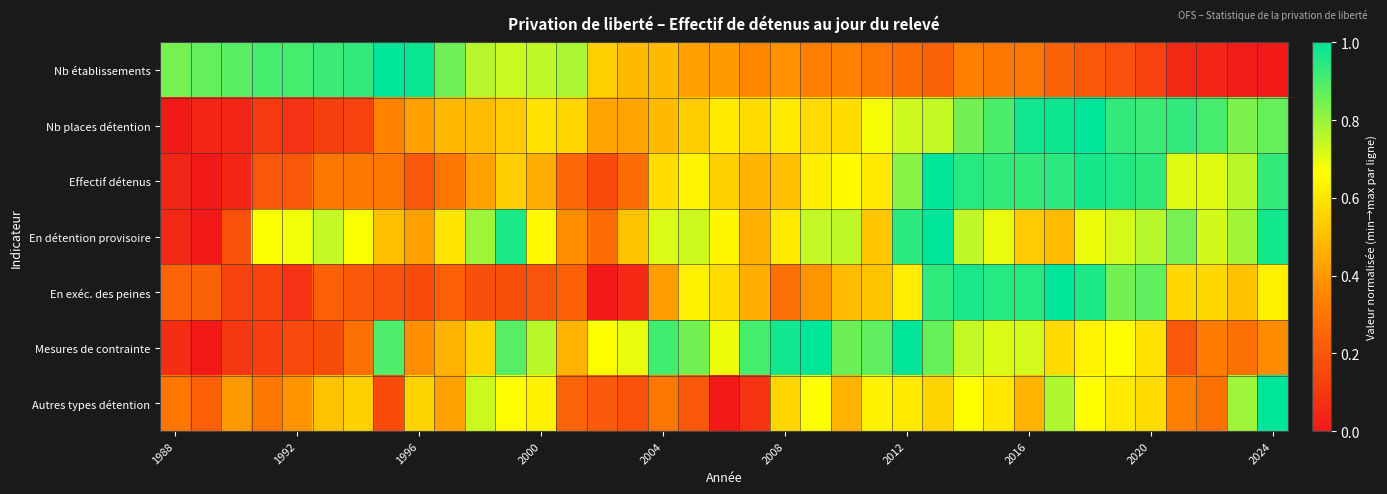

Reading right to left, transcribe all the data shown in this chart.

Nb établissements: 0.0	0.0	0.0	0.1	0.1	0.2	0.2	0.2	0.3	0.3	0.3	0.2	0.3	0.3	0.3	0.3	0.4	0.4	0.4	0.4	0.5	0.5	0.5	0.8	0.8	0.7	0.8	0.9	1.0	1.0	0.9	0.9	0.9	0.9	0.9	0.9	0.8
Nb places détention: 0.9	0.8	0.9	0.9	0.9	0.9	1.0	1.0	1.0	0.9	0.8	0.7	0.7	0.7	0.6	0.6	0.6	0.6	0.6	0.5	0.5	0.4	0.4	0.6	0.6	0.5	0.5	0.5	0.4	0.3	0.1	0.1	0.1	0.1	0.0	0.0	0.0
Effectif détenus: 0.9	0.8	0.7	0.7	0.9	1.0	1.0	0.9	0.9	0.9	0.9	1.0	0.8	0.6	0.7	0.6	0.5	0.5	0.5	0.6	0.6	0.3	0.2	0.3	0.5	0.5	0.4	0.3	0.2	0.3	0.3	0.3	0.2	0.2	0.0	0.0	0.0
En détention provisoire: 1.0	0.8	0.7	0.8	0.8	0.7	0.7	0.5	0.5	0.7	0.7	1.0	0.9	0.5	0.8	0.7	0.6	0.5	0.6	0.7	0.7	0.5	0.3	0.4	0.7	1.0	0.8	0.6	0.4	0.5	0.7	0.7	0.7	0.7	0.2	0.0	0.1
En exéc. des peines: 0.6	0.5	0.6	0.6	0.9	0.8	1.0	1.0	0.9	1.0	1.0	0.9	0.6	0.5	0.5	0.4	0.3	0.5	0.6	0.6	0.4	0.0	0.0	0.2	0.2	0.2	0.2	0.2	0.2	0.2	0.2	0.2	0.1	0.1	0.1	0.2	0.2
Mesures de contrainte: 0.4	0.3	0.3	0.2	0.6	0.7	0.6	0.6	0.7	0.7	0.7	0.9	1.0	0.9	0.9	1.0	1.0	0.9	0.7	0.8	0.9	0.7	0.7	0.5	0.8	0.9	0.5	0.5	0.4	0.9	0.3	0.2	0.2	0.1	0.1	0.0	0.1
Autres types détention: 1.0	0.8	0.3	0.3	0.6	0.6	0.7	0.8	0.5	0.6	0.7	0.6	0.6	0.6	0.5	0.7	0.6	0.1	0.0	0.2	0.3	0.2	0.2	0.2	0.6	0.7	0.7	0.4	0.6	0.2	0.5	0.5	0.4	0.3	0.4	0.2	0.3